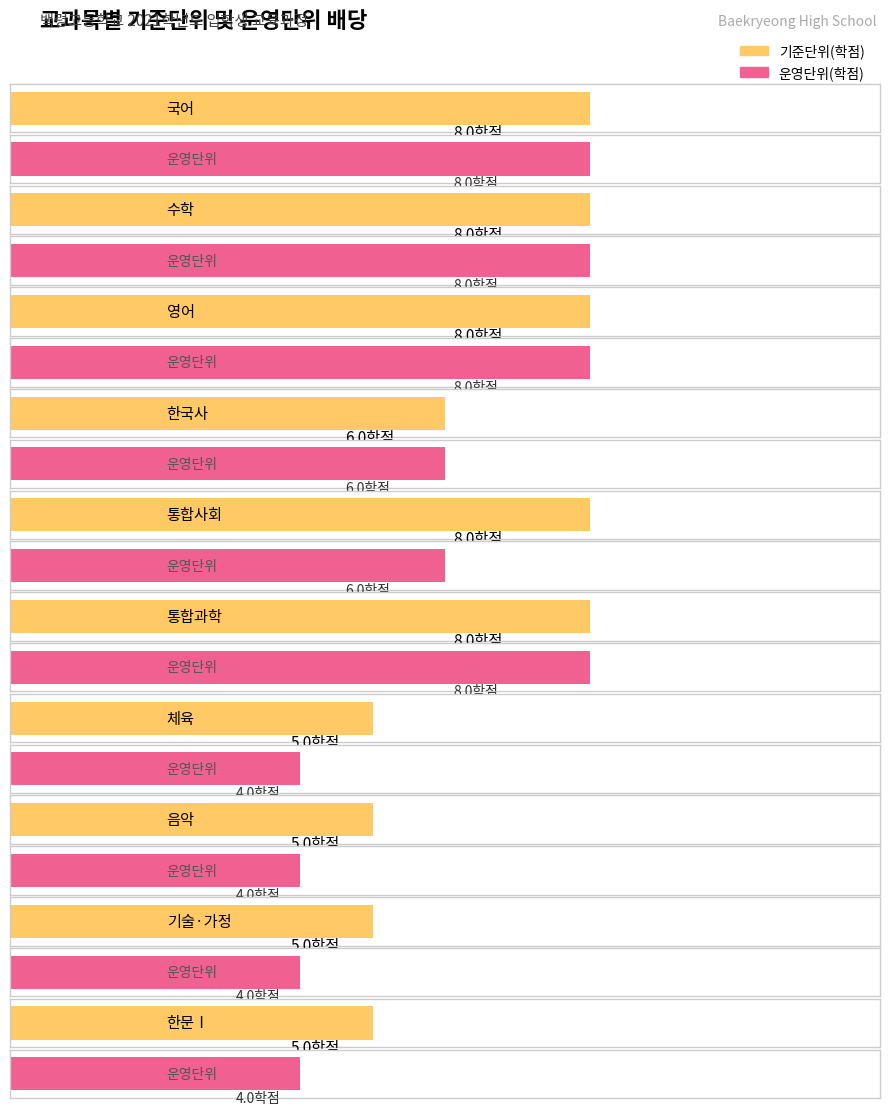

What are all the series names shown in the legend?

운영단위(학점), 기준단위(학점)